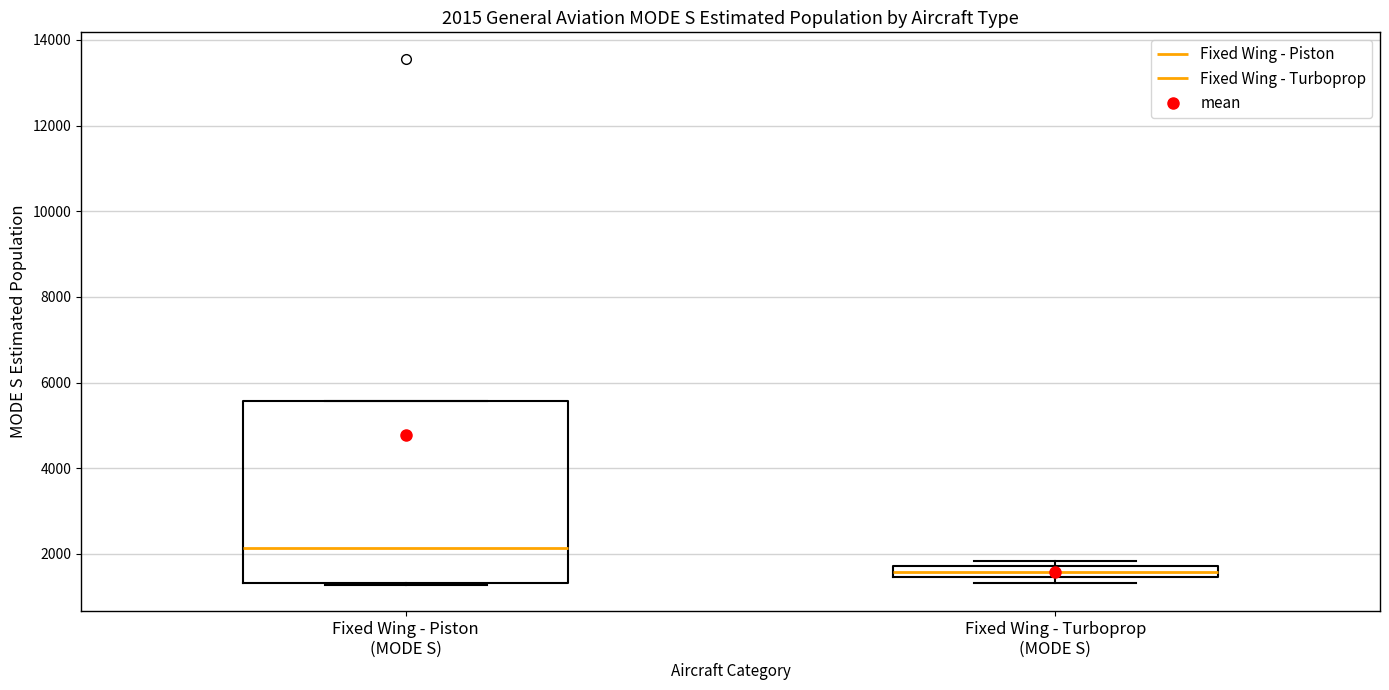

Which box is the tallest, from its lower edge to its upper edge?

Fixed Wing - Piston (MODE S)